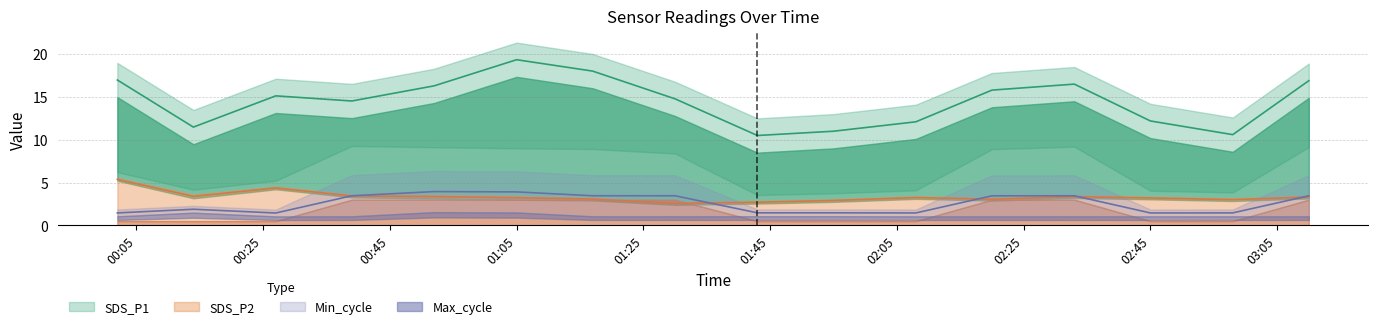

At which label is SDS_P2 closest to 3?

2022/04/17 02:58